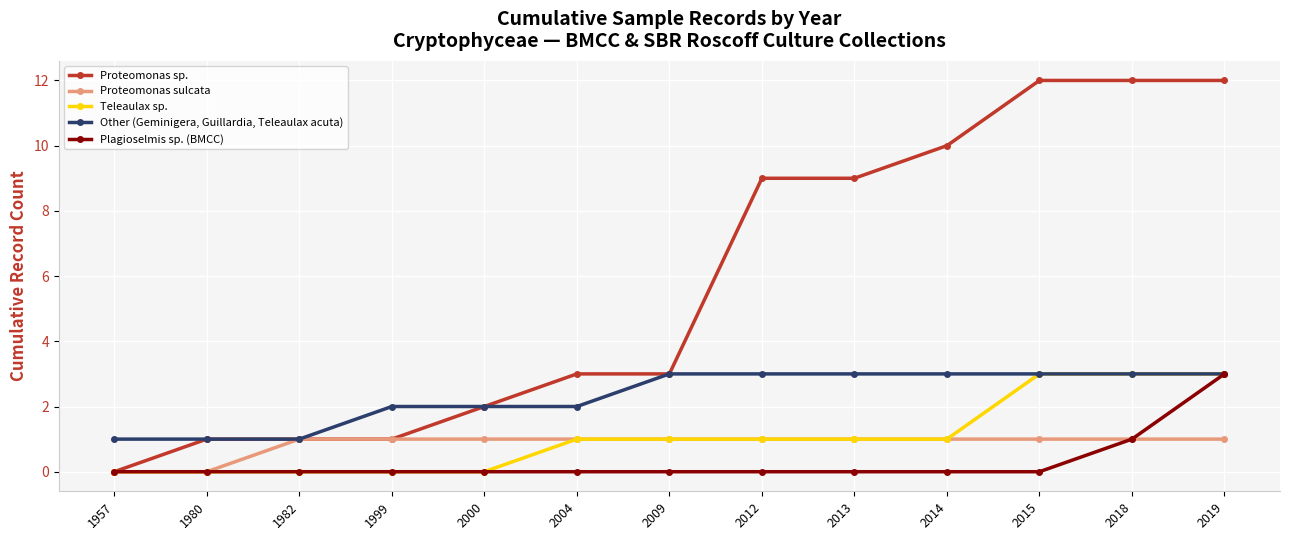

Does the chart display data point markers on the line(s)?

Yes